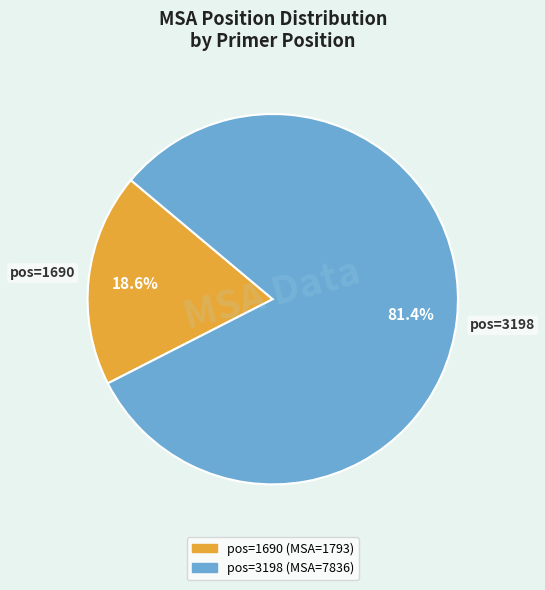

Is there any slice that represents more than half of the pie?

Yes